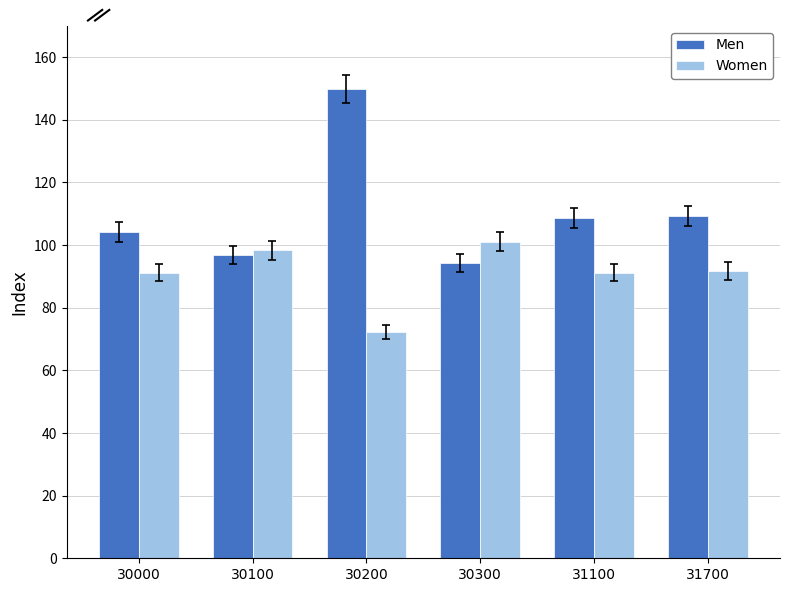

At how many categories does at least one series exceed 90?

6